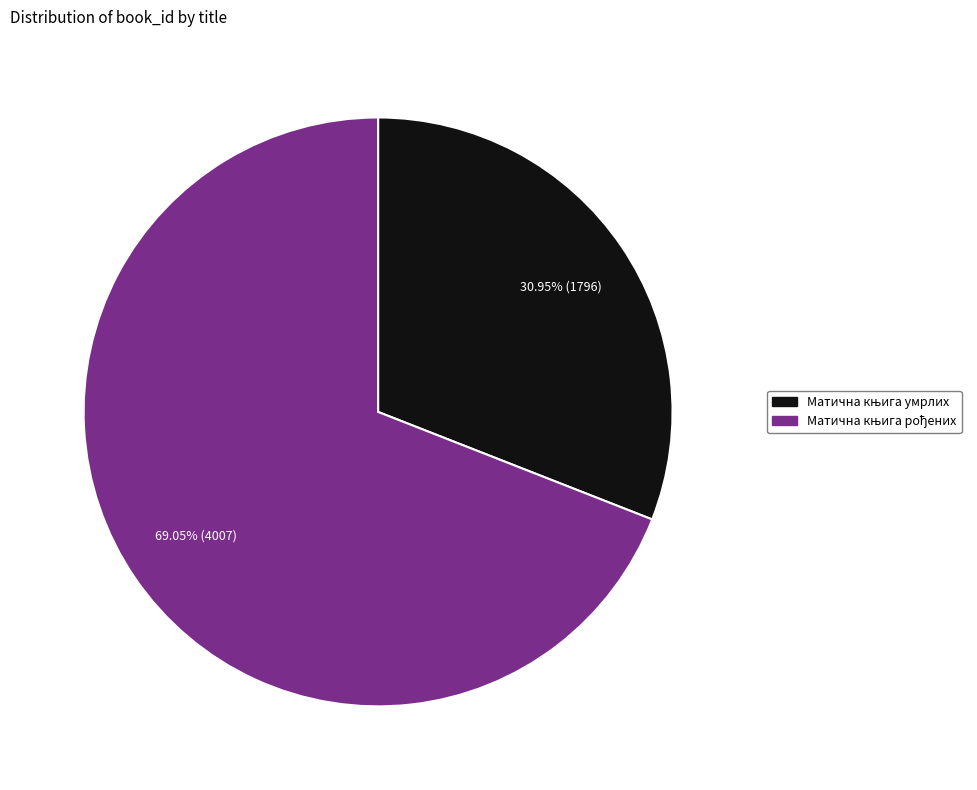

Does any single category account for the majority?

Yes